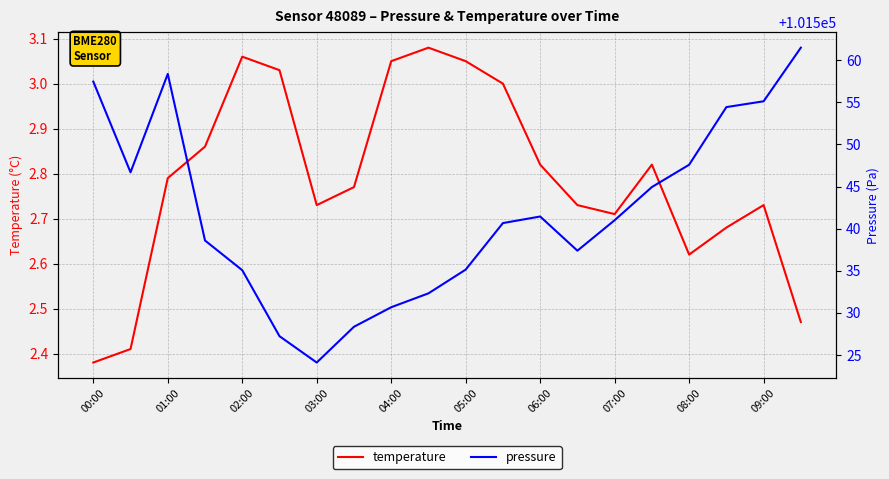

At which label is temperature closest to 2?

00:00